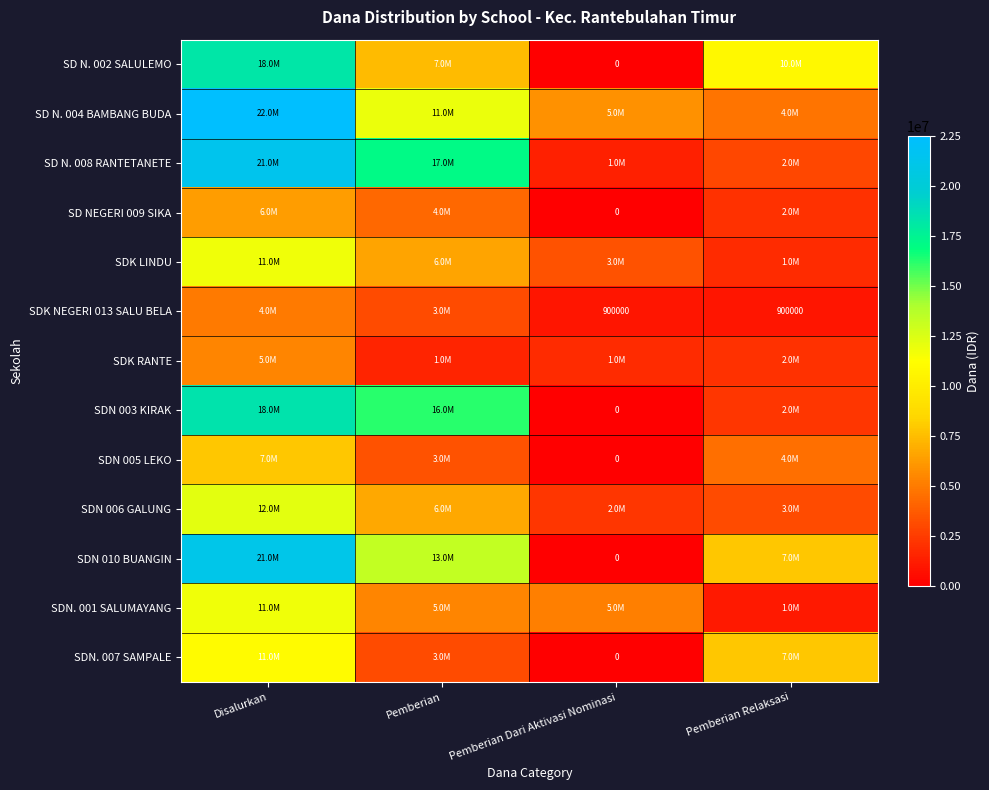

How many categories are shown in the chart?

4